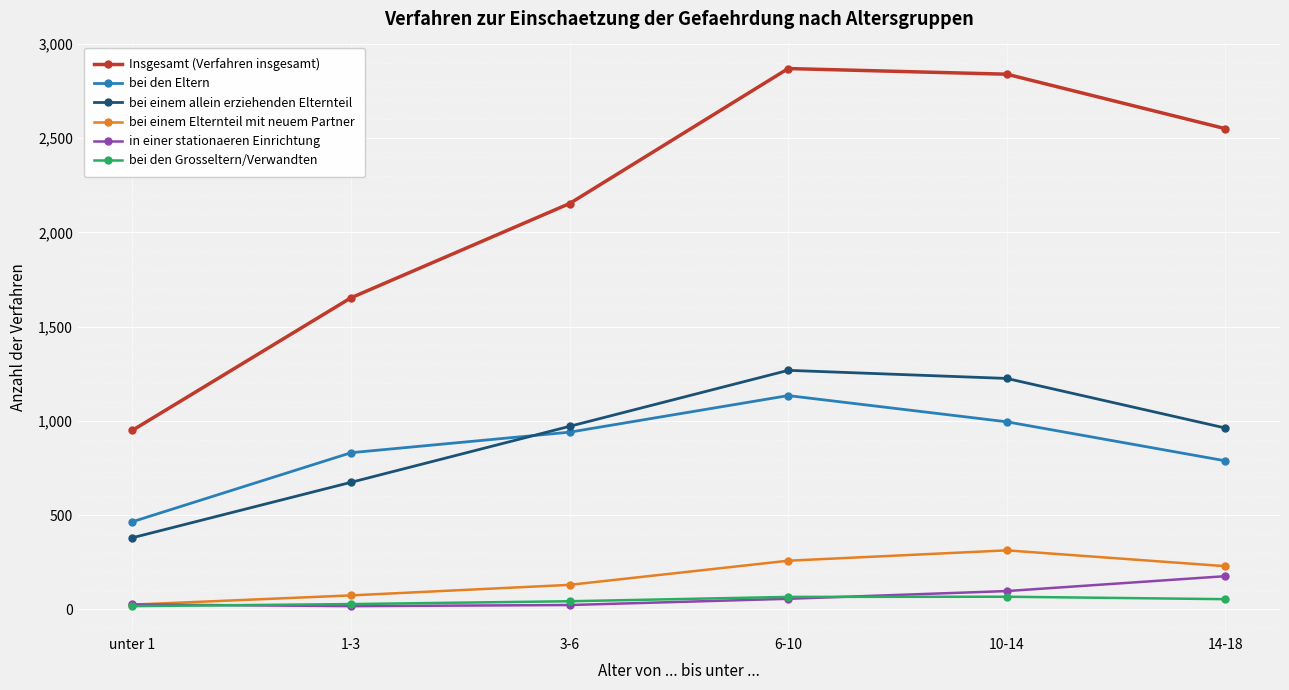

The value of bei einem Elternteil mit neuem Partner at 10-14 is 435. True or false?

False